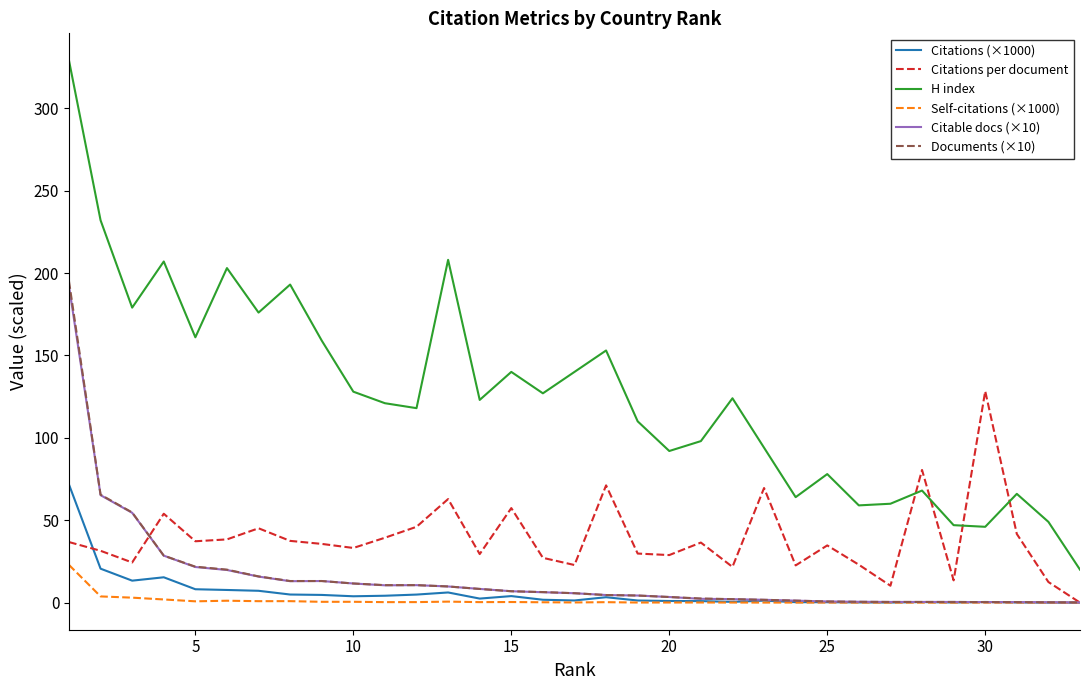

What are all the series names shown in the legend?

Citations (×1000), Citations per document, H index, Self-citations (×1000), Citable docs (×10), Documents (×10)